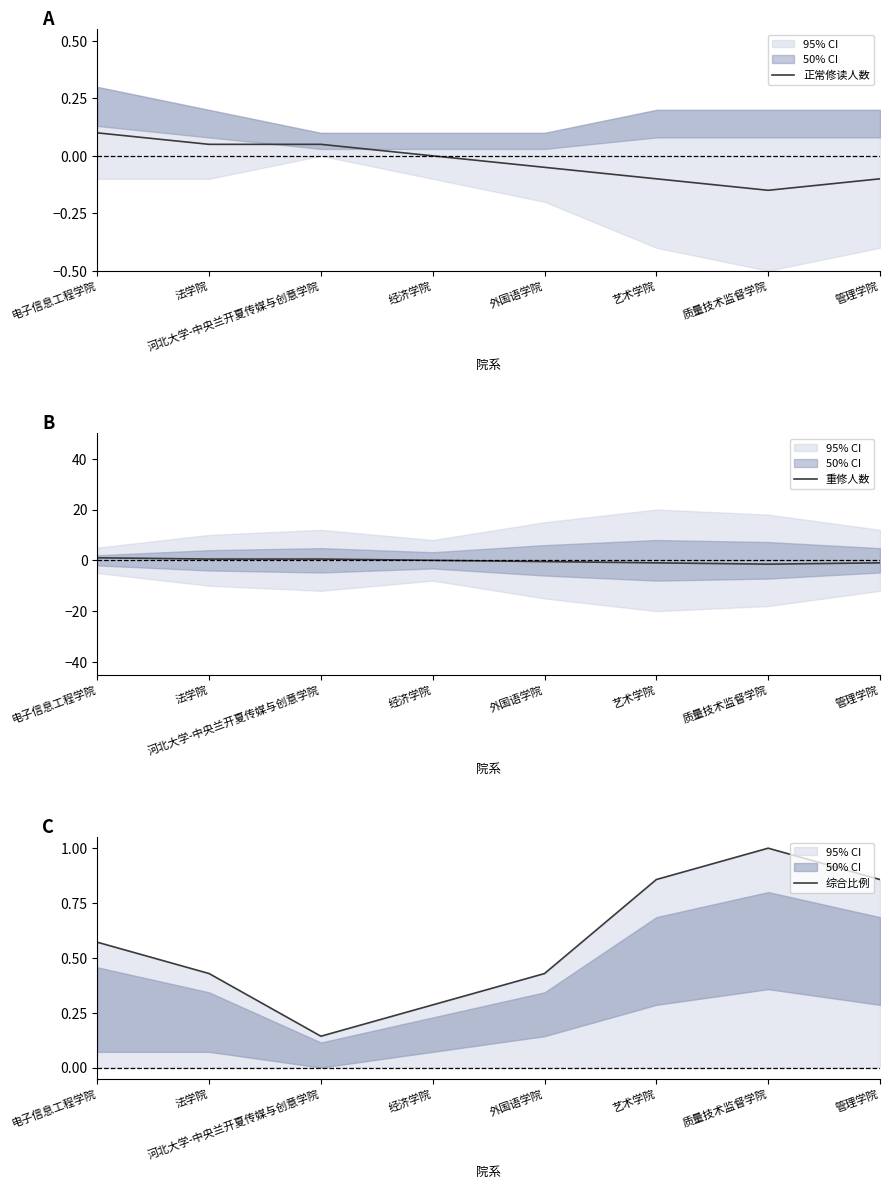

What is the minimum value shown in the chart?

-1.5